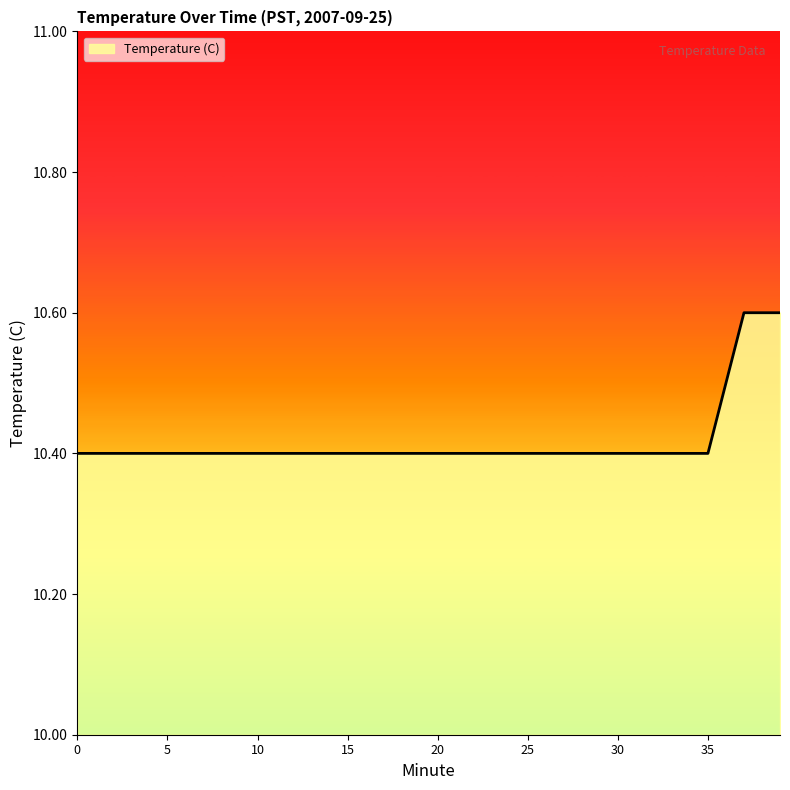

Reading right to left, extract all data points from this chart.

10.6	10.6	10.6	10.5	10.4	10.4	10.4	10.4	10.4	10.4	10.4	10.4	10.4	10.4	10.4	10.4	10.4	10.4	10.4	10.4	10.4	10.4	10.4	10.4	10.4	10.4	10.4	10.4	10.4	10.4	10.4	10.4	10.4	10.4	10.4	10.4	10.4	10.4	10.4	10.4